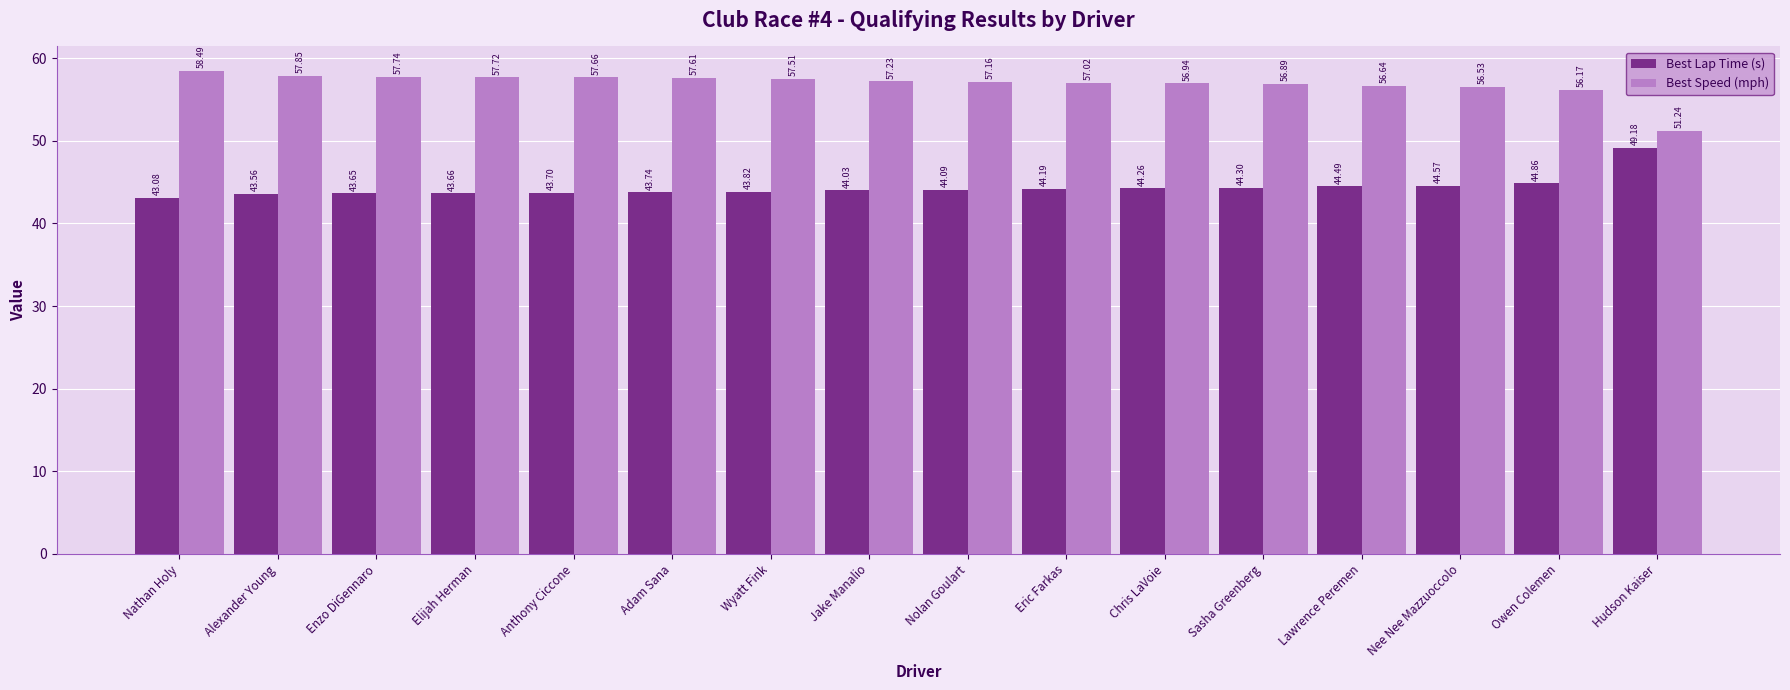

What is the total value across all series at Elijah Herman?

101.4